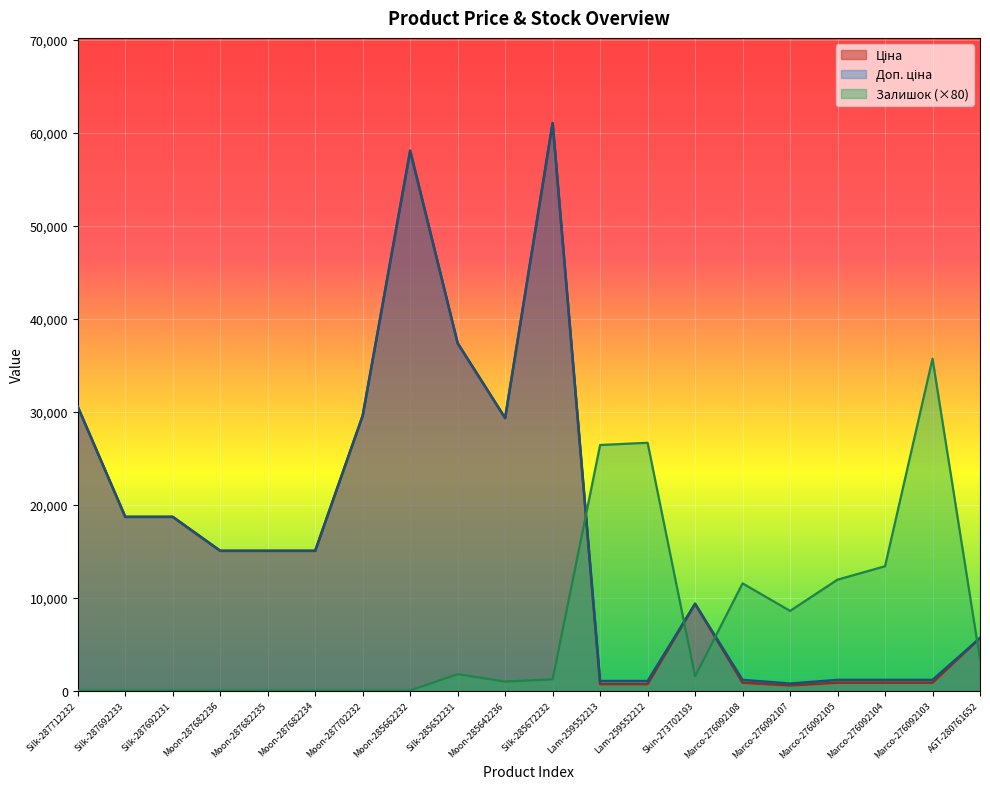

Reading left to right, what are all the values shown in this chart?

Ціна: Silk-287712232=30512.3	Silk-287692233=18671.5	Silk-287692231=18671.5	Moon-287682236=15019.2	Moon-287682235=15019.2	Moon-287682234=15019.2	Moon-287702232=29548.9	Moon-285662232=58037.0	Silk-285652231=37343.0	Moon-285642236=29294.9	Silk-285672232=61024.7	Lam-259552213=689.1	Lam-259552212=689.1	Skin-273702193=9321.4	Marco-276092108=842.8	Marco-276092107=547.8	Marco-276092105=842.8	Marco-276092104=842.8	Marco-276092103=842.8	AGT-280761652=5636.0
Доп. ціна: Silk-287712232=30512.3	Silk-287692233=18671.5	Silk-287692231=18671.5	Moon-287682236=15019.2	Moon-287682235=15019.2	Moon-287682234=15019.2	Moon-287702232=29548.9	Moon-285662232=58037.0	Silk-285652231=37343.0	Moon-285642236=29294.9	Silk-285672232=61024.7	Lam-259552213=1017.8	Lam-259552212=1017.8	Skin-273702193=9321.4	Marco-276092108=1142.1	Marco-276092107=742.0	Marco-276092105=1142.1	Marco-276092104=1142.1	Marco-276092103=1142.1	AGT-280761652=5636.0
Залишок: Silk-287712232=0.0	Silk-287692233=0.0	Silk-287692231=0.0	Moon-287682236=0.0	Moon-287682235=0.0	Moon-287682234=0.0	Moon-287702232=0.0	Moon-285662232=0.0	Silk-285652231=1760.0	Moon-285642236=960.0	Silk-285672232=1200.0	Lam-259552213=26400.0	Lam-259552212=26640.0	Skin-273702193=1520.0	Marco-276092108=11520.0	Marco-276092107=8560.0	Marco-276092105=11920.0	Marco-276092104=13360.0	Marco-276092103=35680.0	AGT-280761652=3360.0